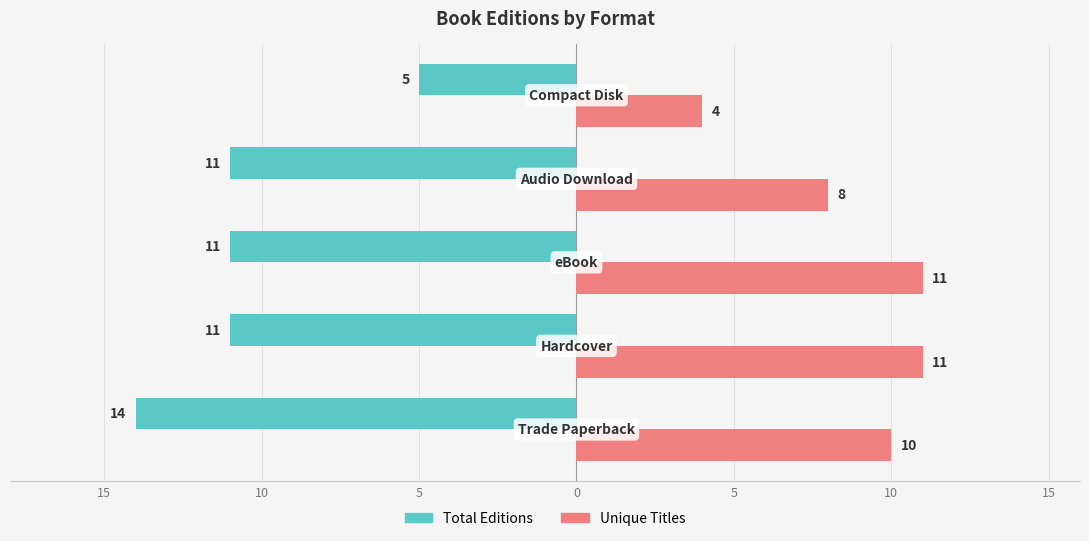

What are all the series names shown in the legend?

Total Editions, Unique Titles